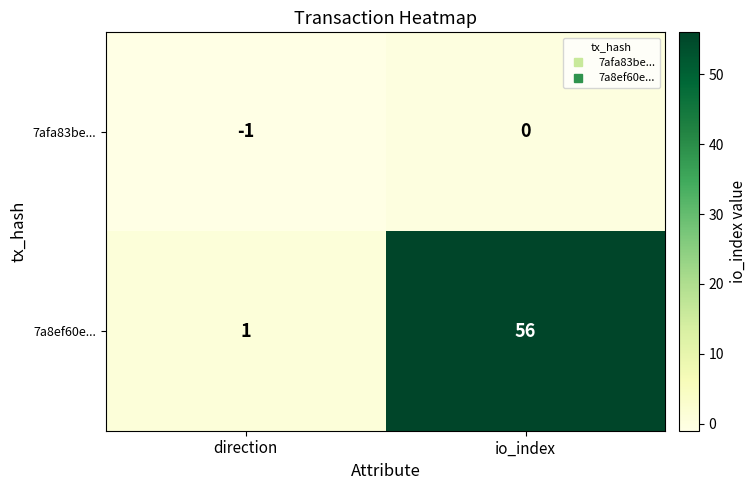

At direction, list the series in order from smallest to largest.

7afa83be..., 7a8ef60e...